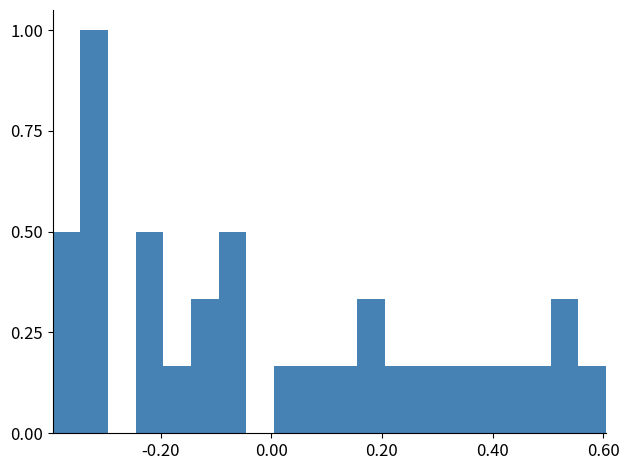

Read against the x-axis, roughly where is the centre of the tallest bar?

-0.32